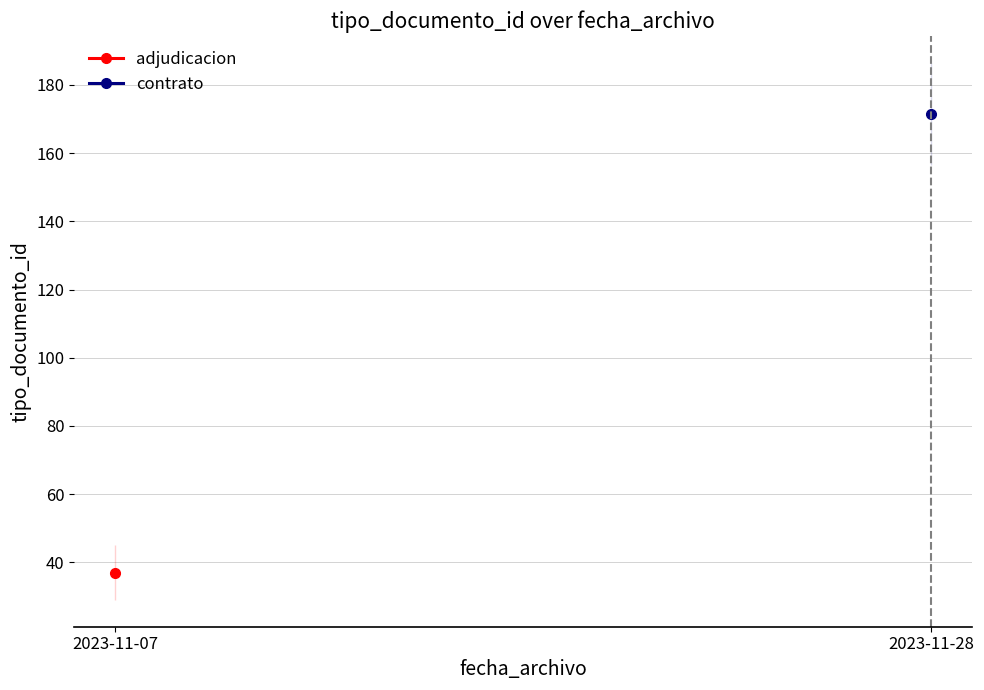

Between 2023-11-07 11:30:25 and 2023-11-07 11:30:25, which is larger?

2023-11-07 11:30:25